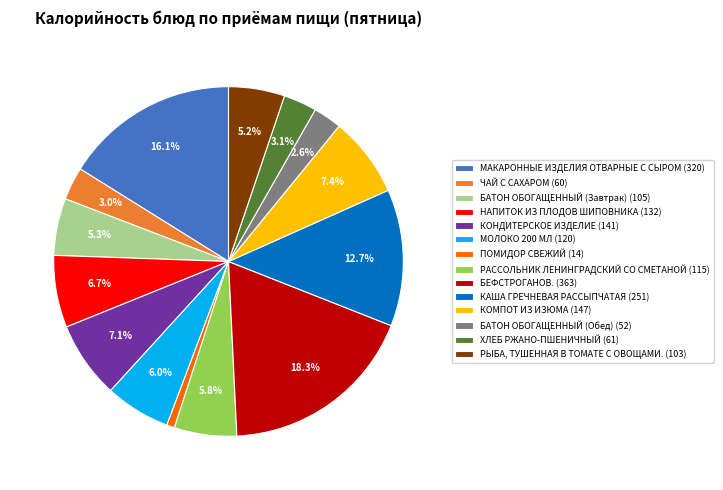

Does any single category account for the majority?

No